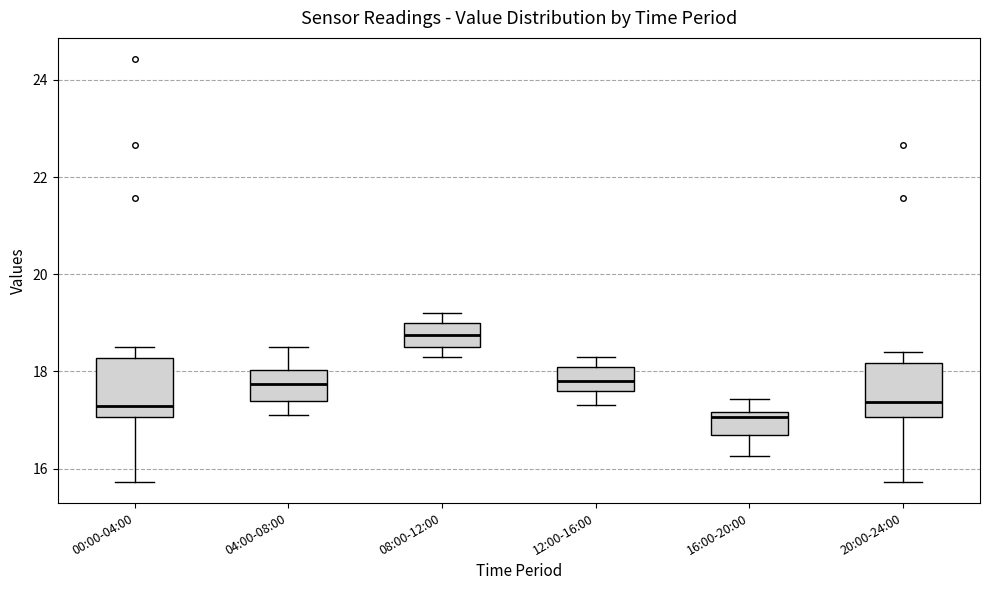

Where does the median line of the box for 12:00-16:00 sit on the y-axis? The values are not printed on the chart, so give them approximately, as read against the axis.

17.8